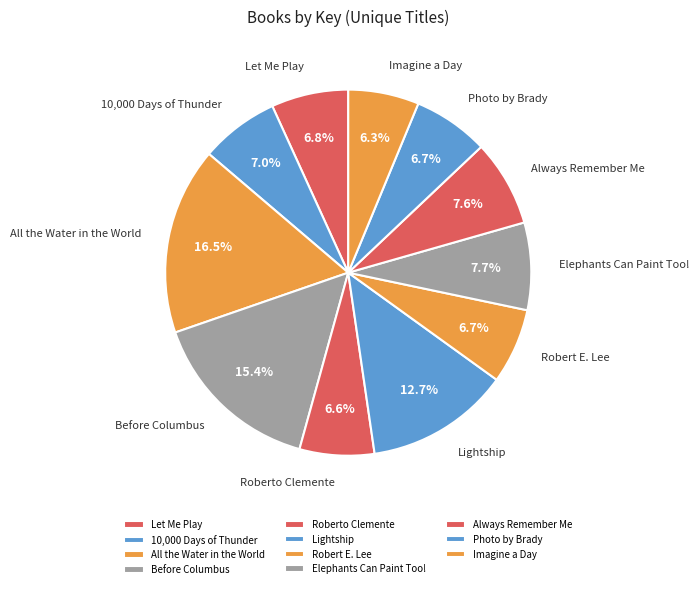

The Photo by Brady slice represents 17% of the pie. True or false?

False